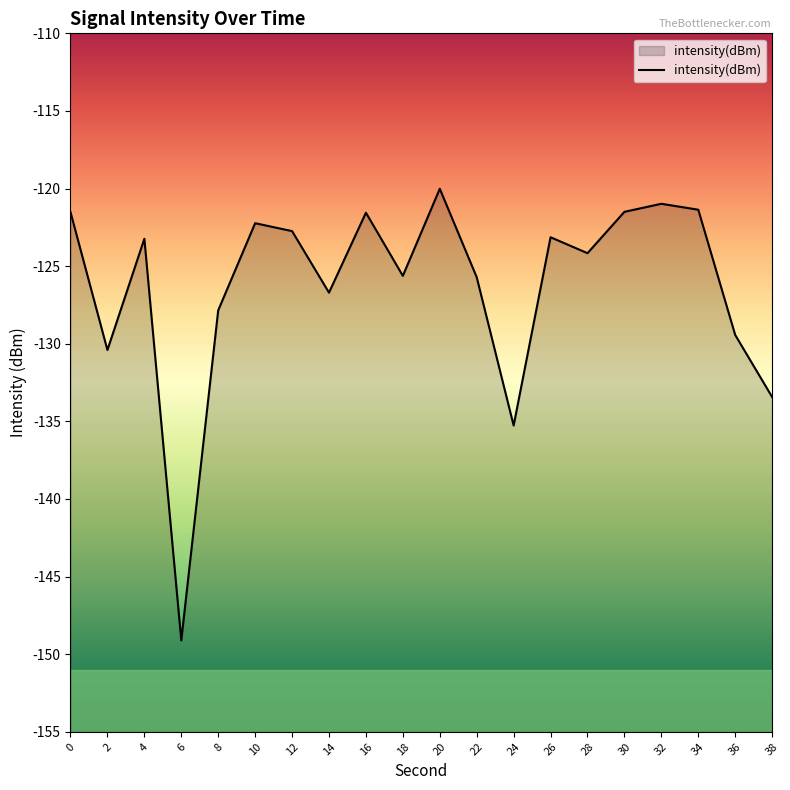

What value does the data have at 32?

-121.0